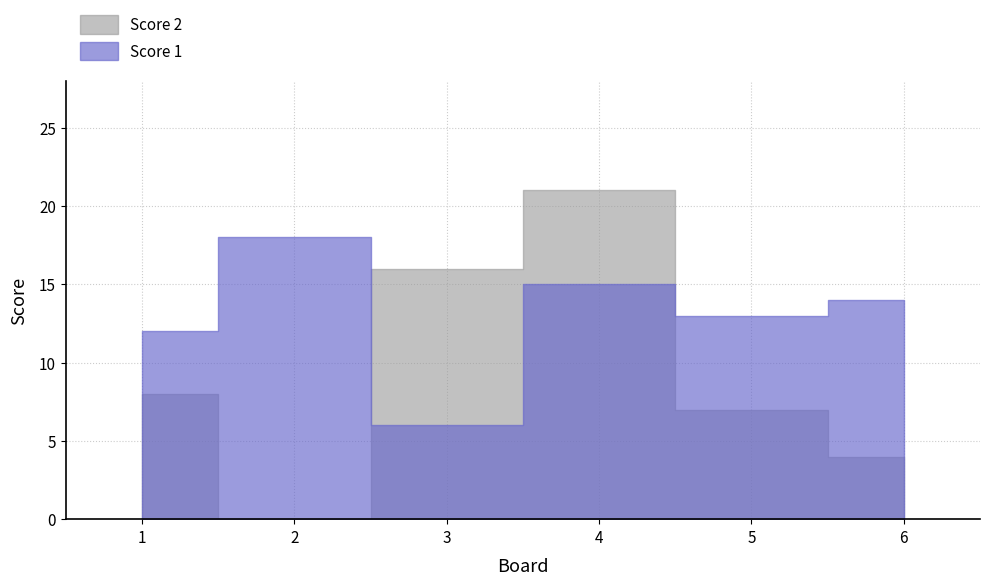

What is the spread (max minus min) of values at 3?

10